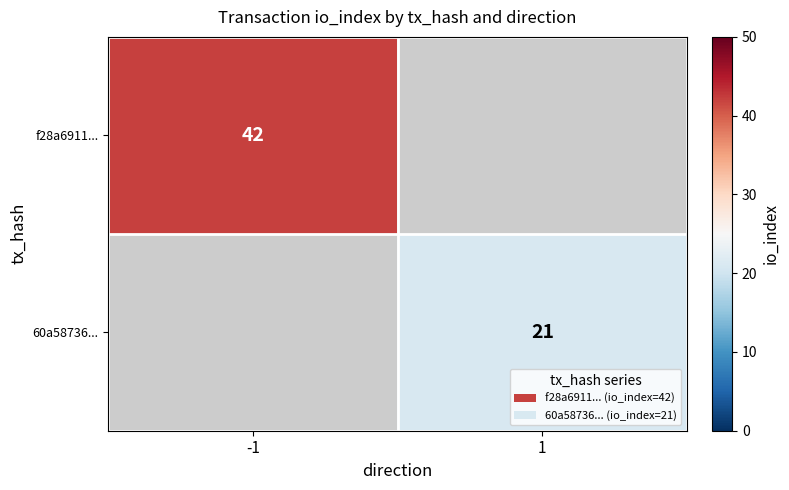

Which label corresponds to the largest value in the chart?

-1